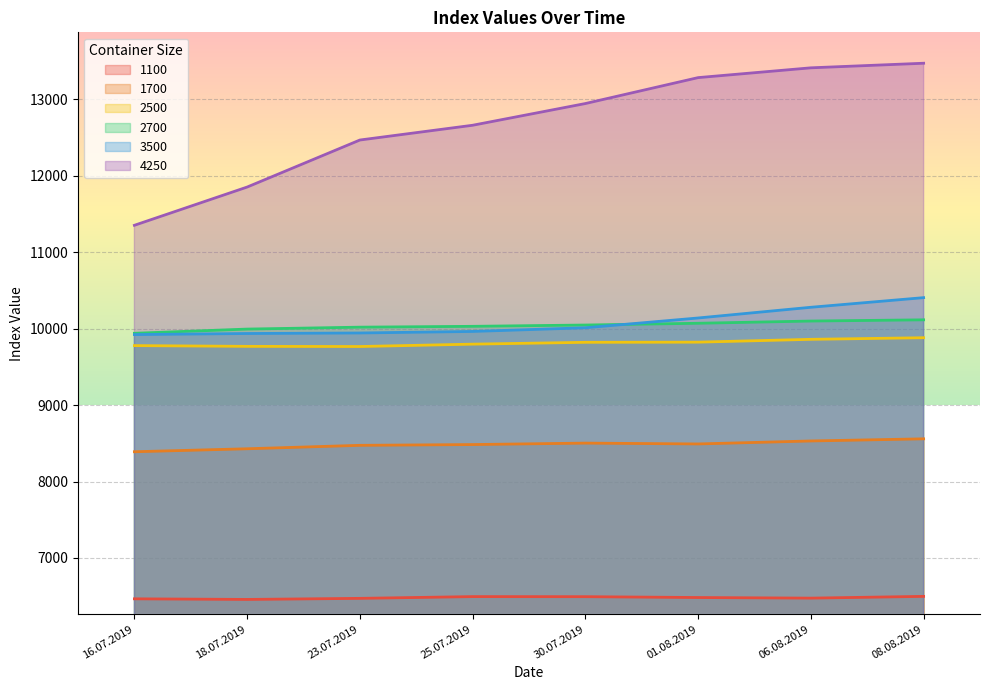

True or false: 2700 and 4250 cross at least once.

False